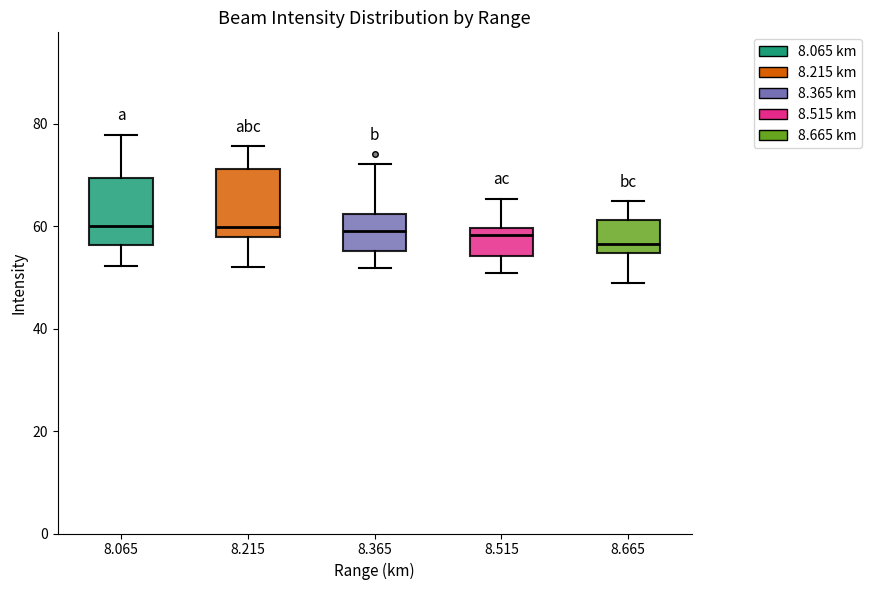

Where is the lower edge of the box at x = 8.515 on the y-axis? The values are not printed on the chart, so give them approximately, as read against the axis.

54